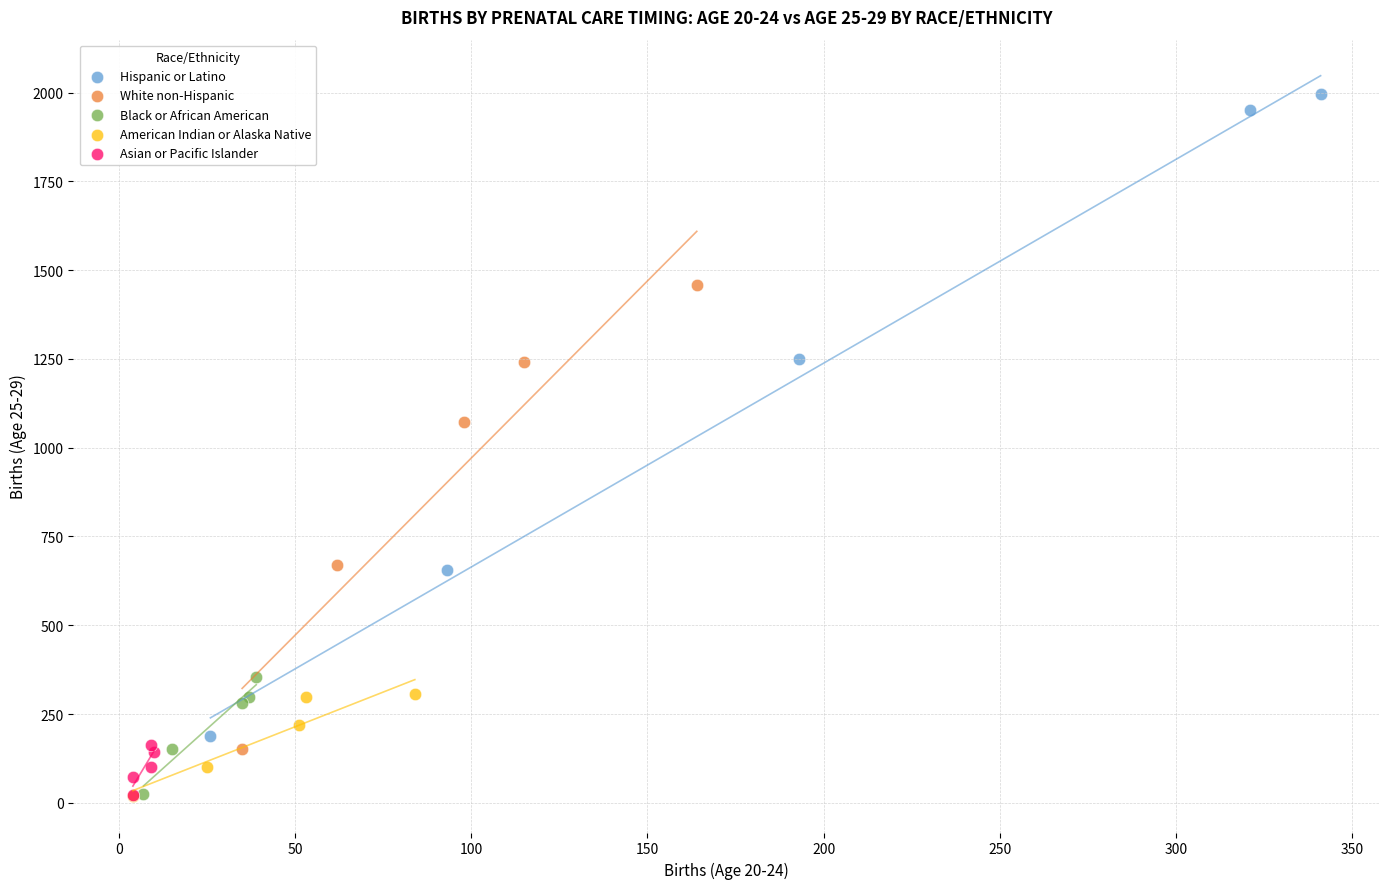

Which series reaches the maximum Y coordinate?

Hispanic or Latino